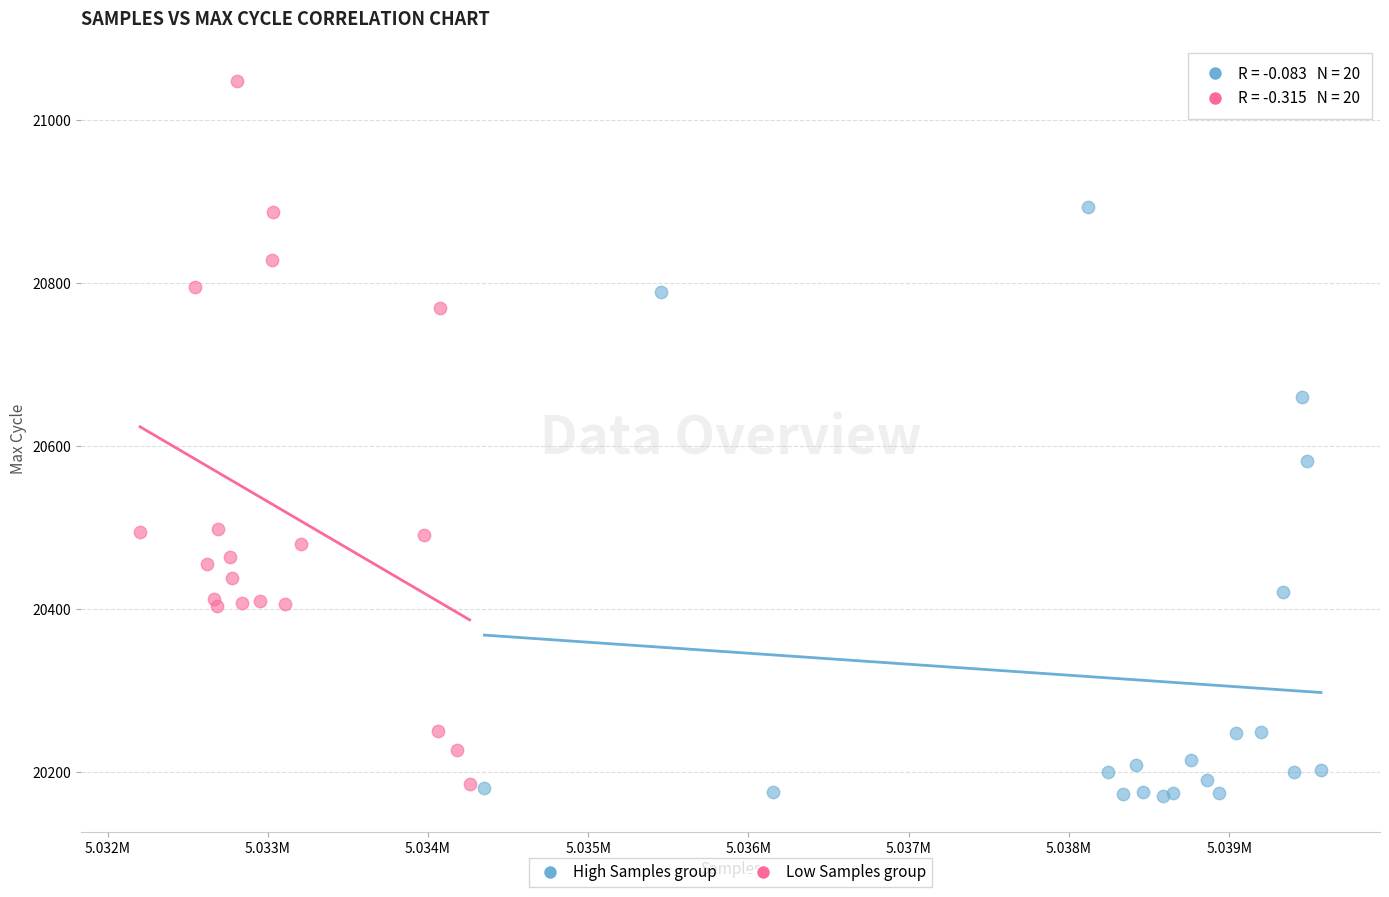

Which series has the largest Y range (max minus min)?

Low Samples group